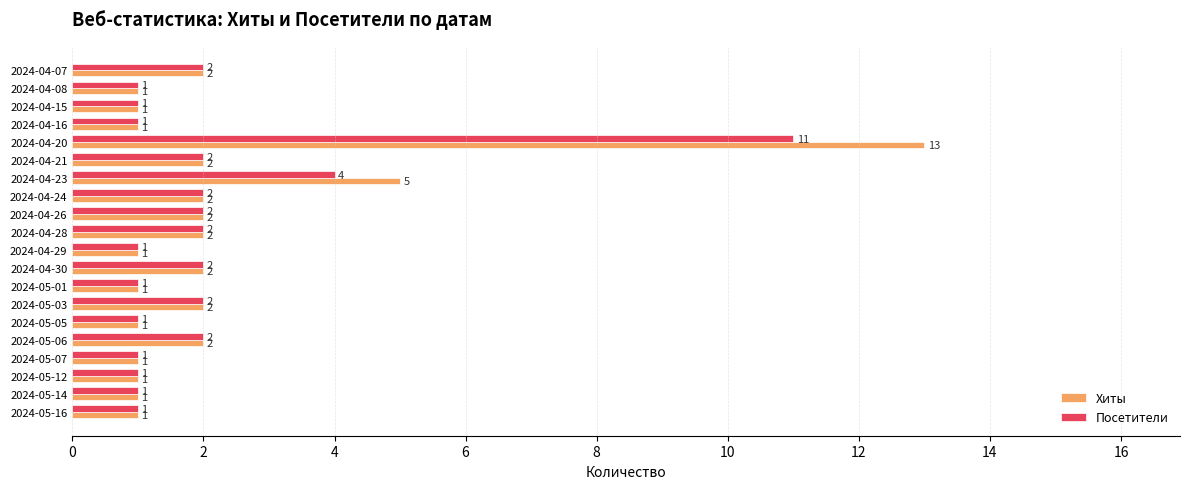

Which series has the largest range (max minus min)?

Хиты